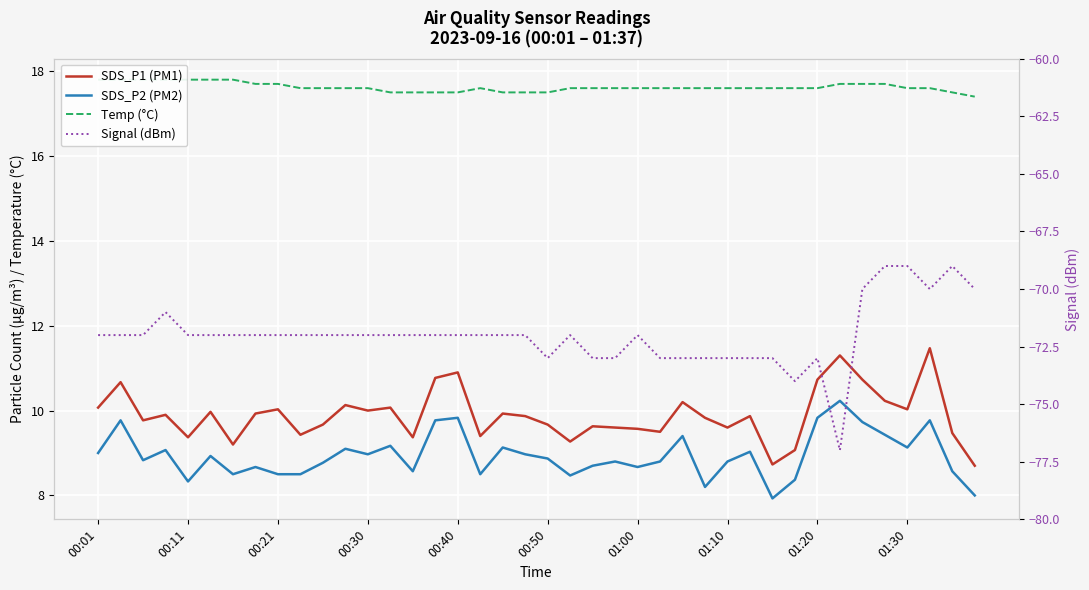

True or false: SDS_P1 (PM1) has a value of 13.7 at 00:30.

False